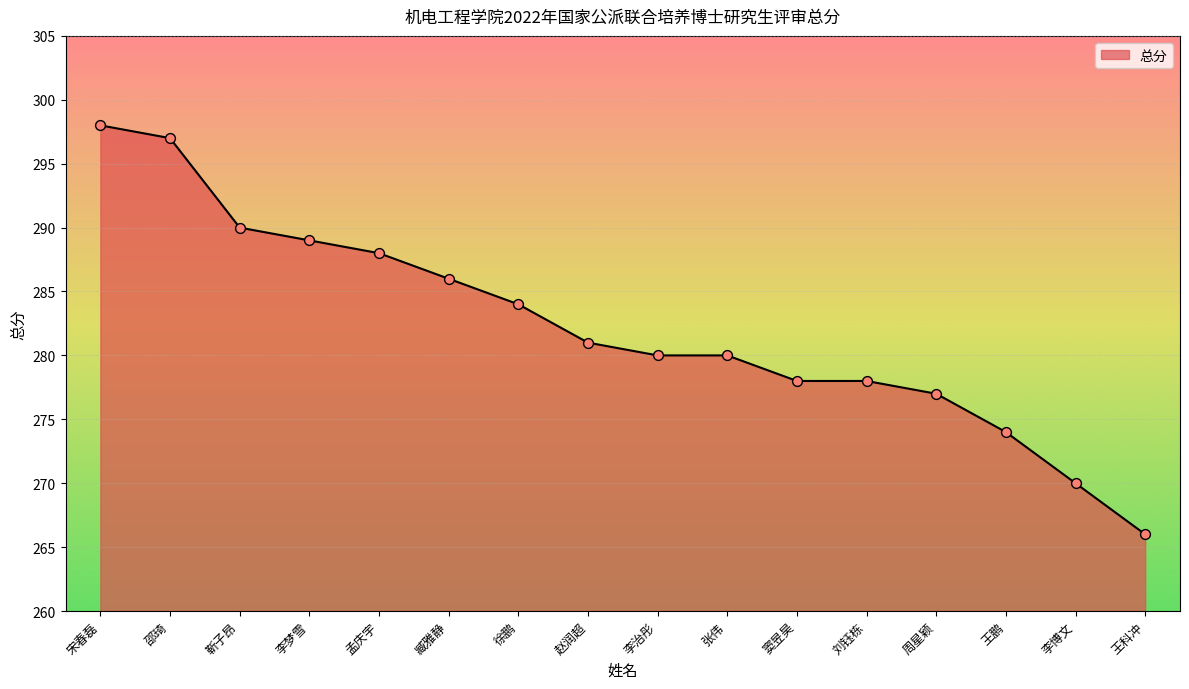

Which has a higher value, 赵润超 or 徐鹏?

徐鹏